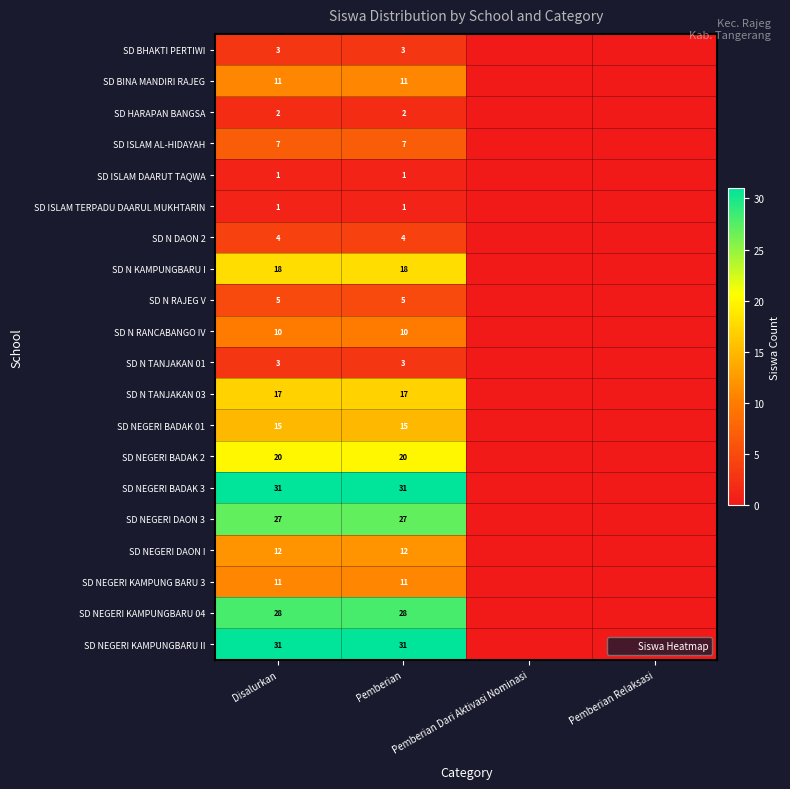

The value of SD NEGERI BADAK 2 at Pemberian Relaksasi is 13. True or false?

False